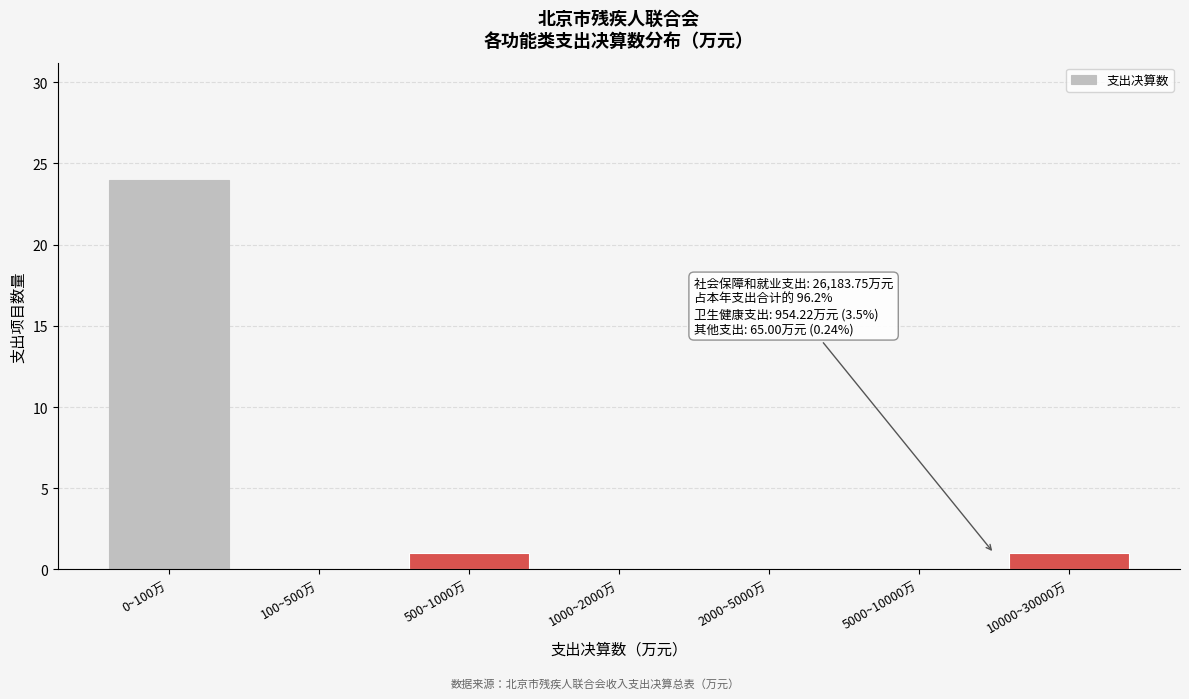

Reading left to right, transcribe all the data shown in this chart.

0~100万=24	100~500万=0	500~1000万=1	1000~2000万=0	2000~5000万=0	5000~10000万=0	10000~30000万=1